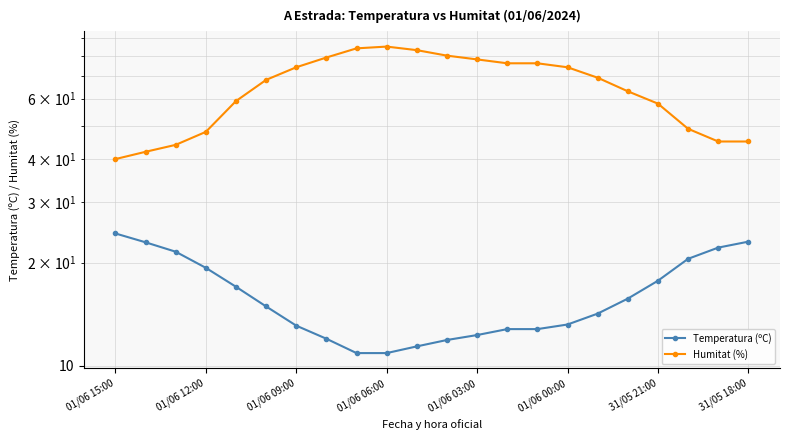

At how many categories does at least one series exceed 13?

22